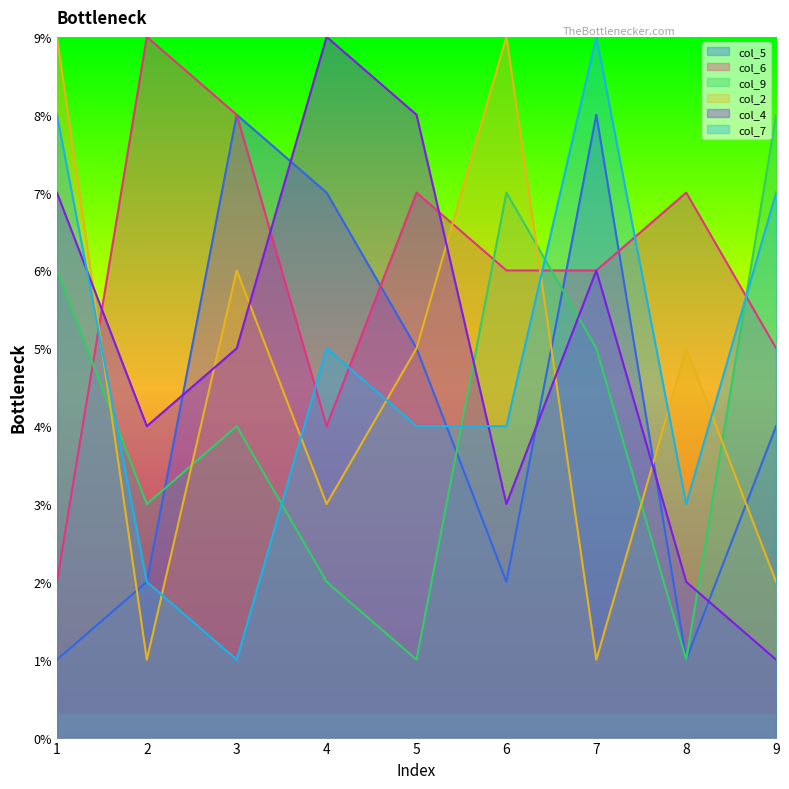

What is the difference between the maximum and minimum values in the col_4 series?

8